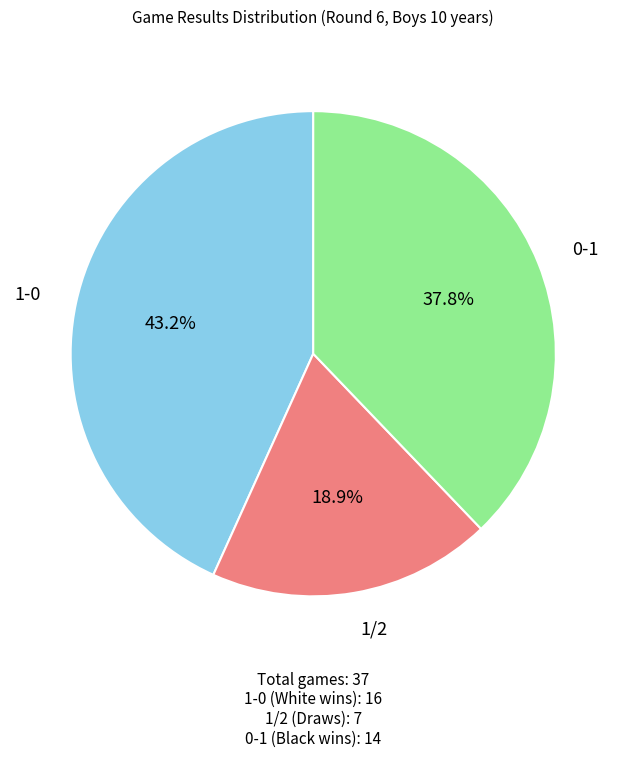

Rank the categories by value from highest to lowest.

1-0, 0-1, 1/2